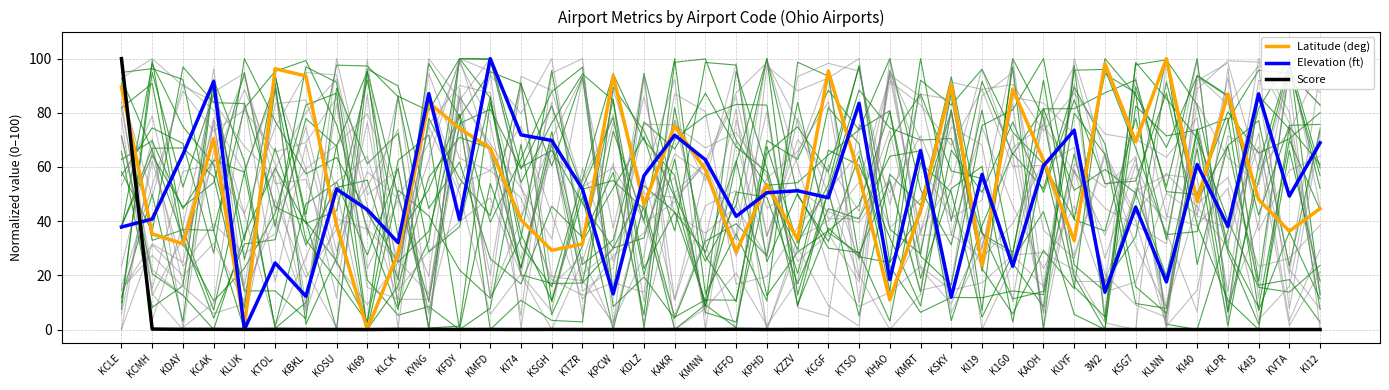

Does the chart have visible grid lines?

Yes